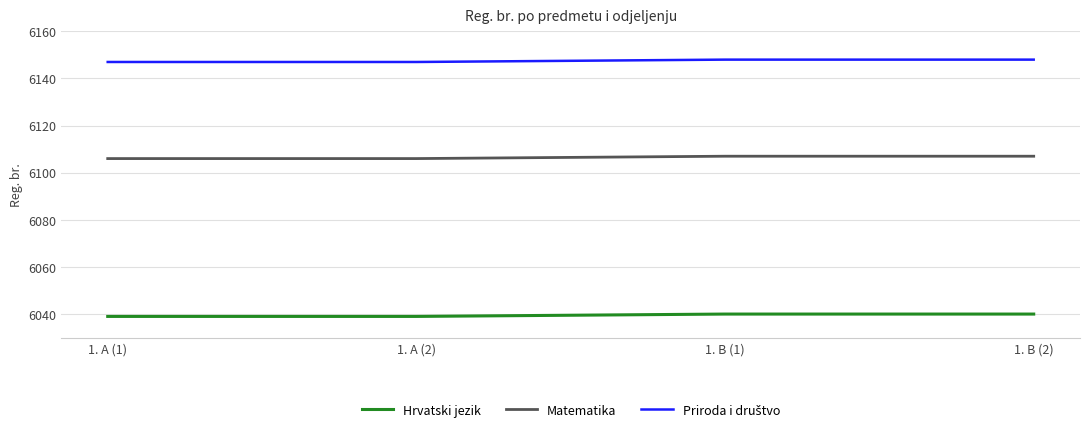

What is the difference between the highest and lowest values at 1. B (1)?

108